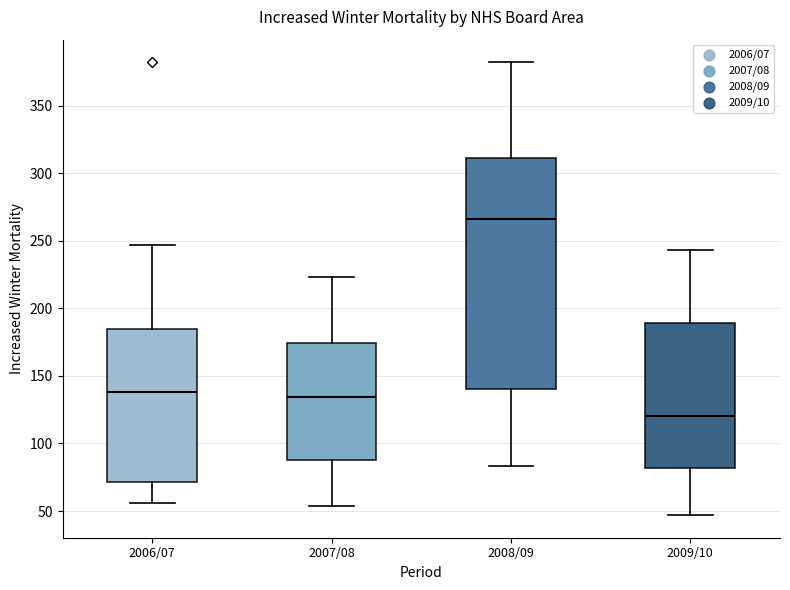

Reading left to right, read every box against the y-axis: the position of its median line, the range the box covers, and the ends of its whiskers. The values are not printed on the chart, so give them approximately, as read against the axis.

2006/07: median 140, box 70 to 185, whiskers 55 to 245
2007/08: median 135, box 90 to 175, whiskers 55 to 225
2008/09: median 265, box 140 to 310, whiskers 85 to 380
2009/10: median 120, box 80 to 190, whiskers 45 to 245